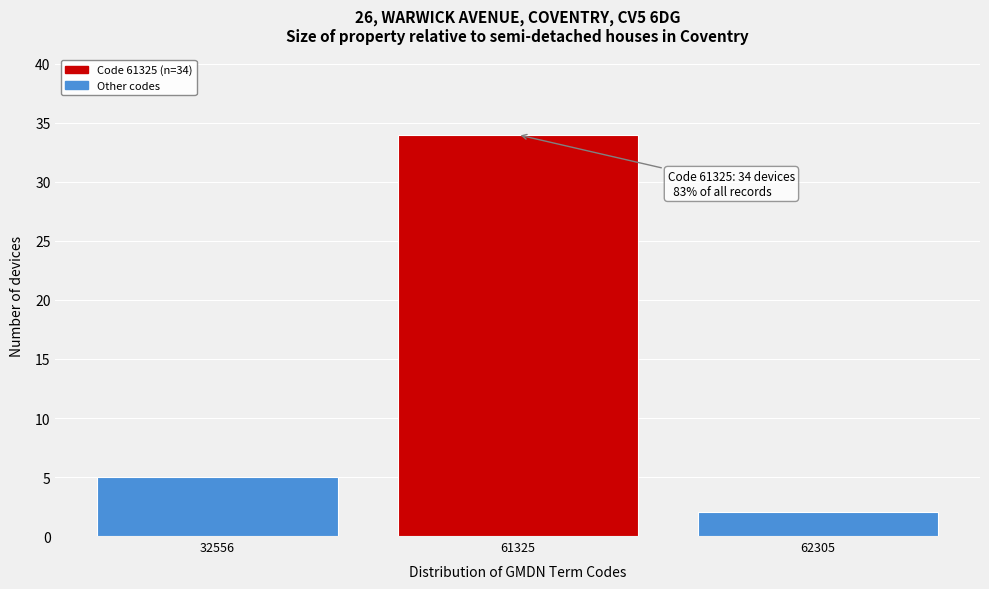

Reading left to right, transcribe all the data shown in this chart.

5	34	2